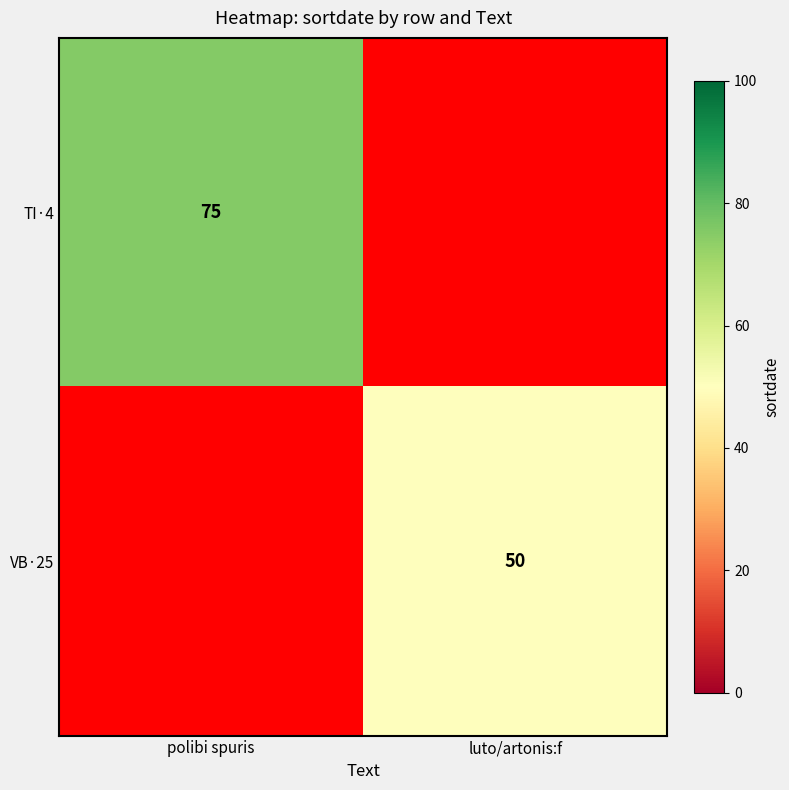

True or false: VB·25 has a value of 70 at luto/artonis:f.

False